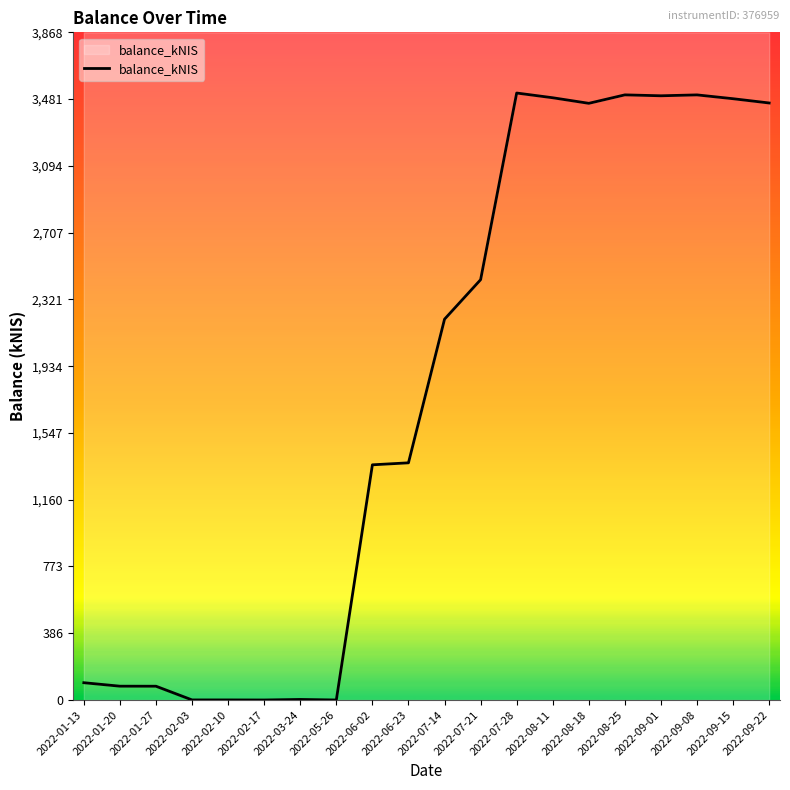

The value at 2022-07-28 is 5103.7. True or false?

False